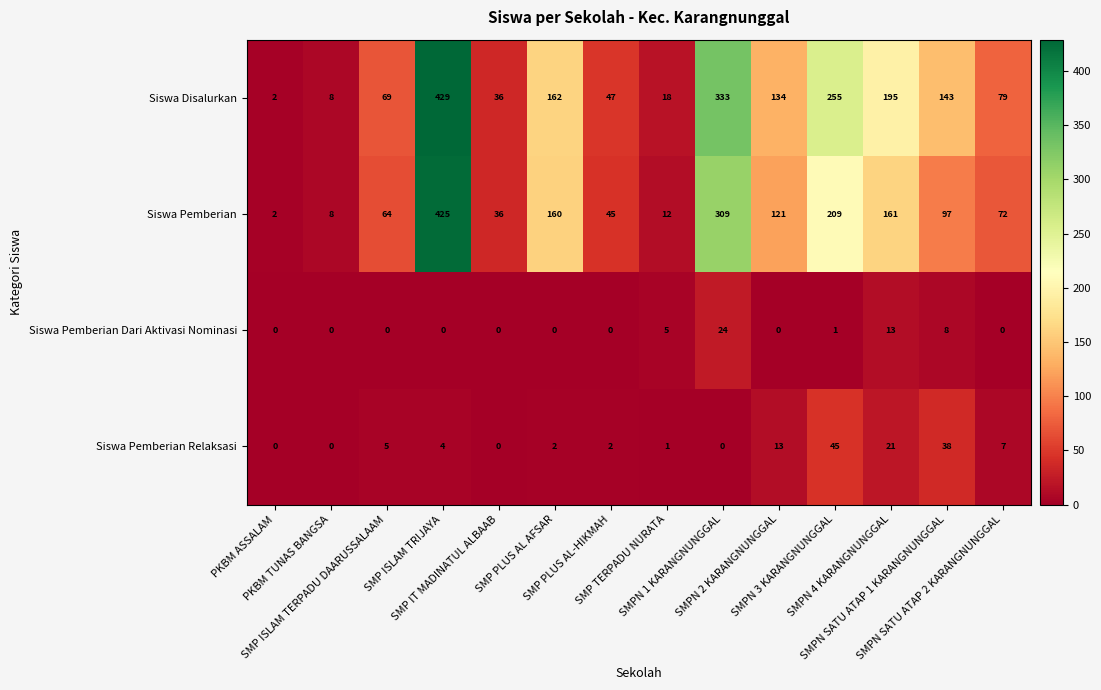

Rank the series by their maximum value, from highest to lowest.

Siswa Disalurkan, Siswa Pemberian, Siswa Pemberian Relaksasi, Siswa Pemberian Dari Aktivasi Nominasi